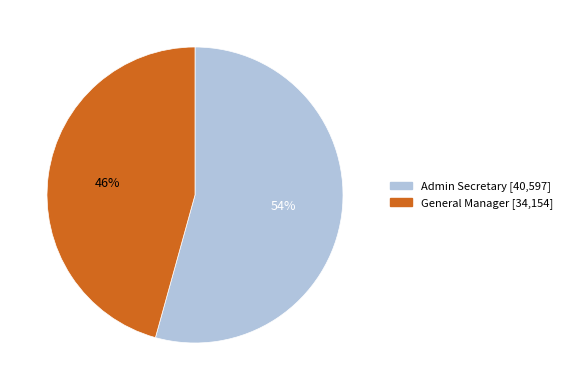

To the nearest percent, what is the combined percentage of General Manager and Admin Secretary?

100%